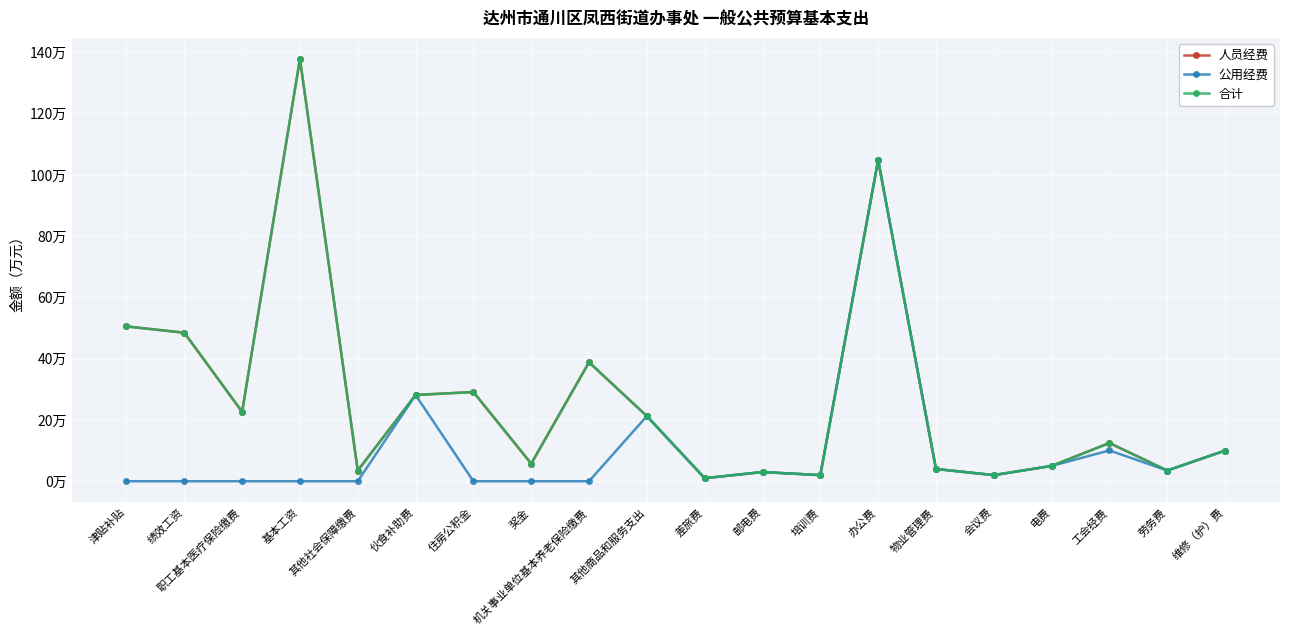

Read the 合计 value at 电费.

5.0